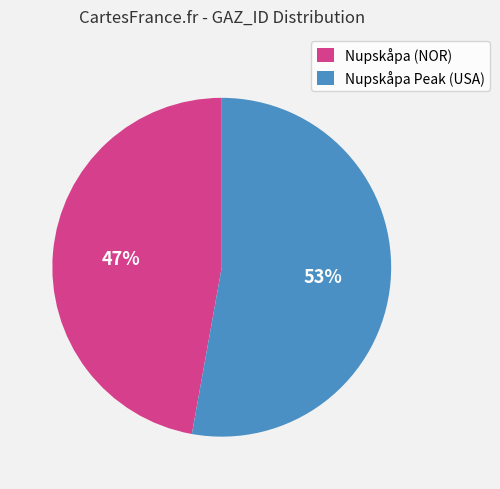

What is the ratio of the value at Nupskåpa Peak (USA) to the value at Nupskåpa (NOR)?

1.1